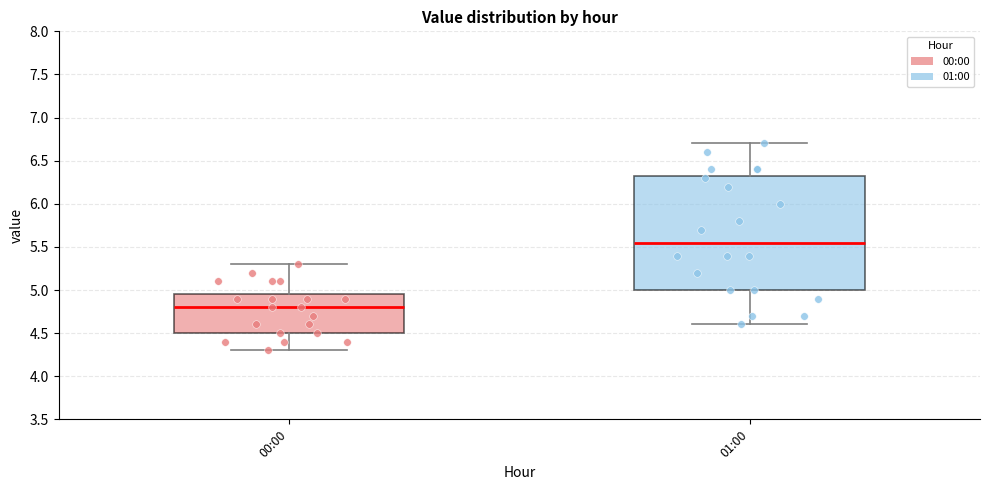

Which box's median line is the lowest?

00:00